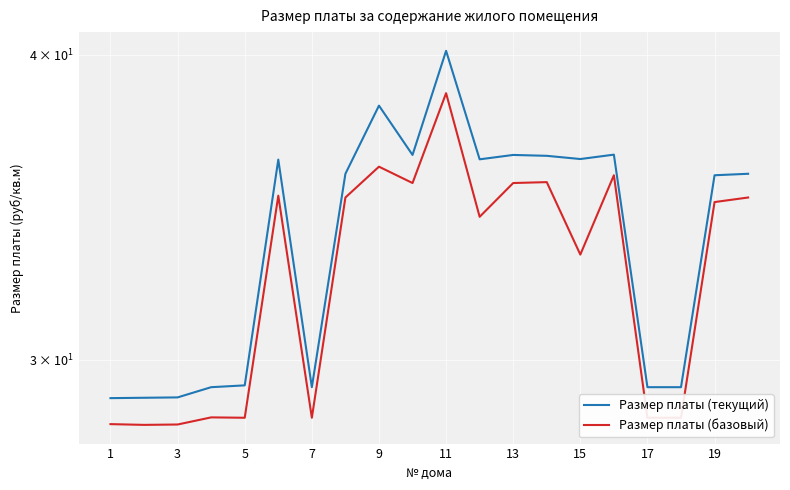

True or false: Размер платы (базовый) and Размер платы (текущий) cross at least once.

False